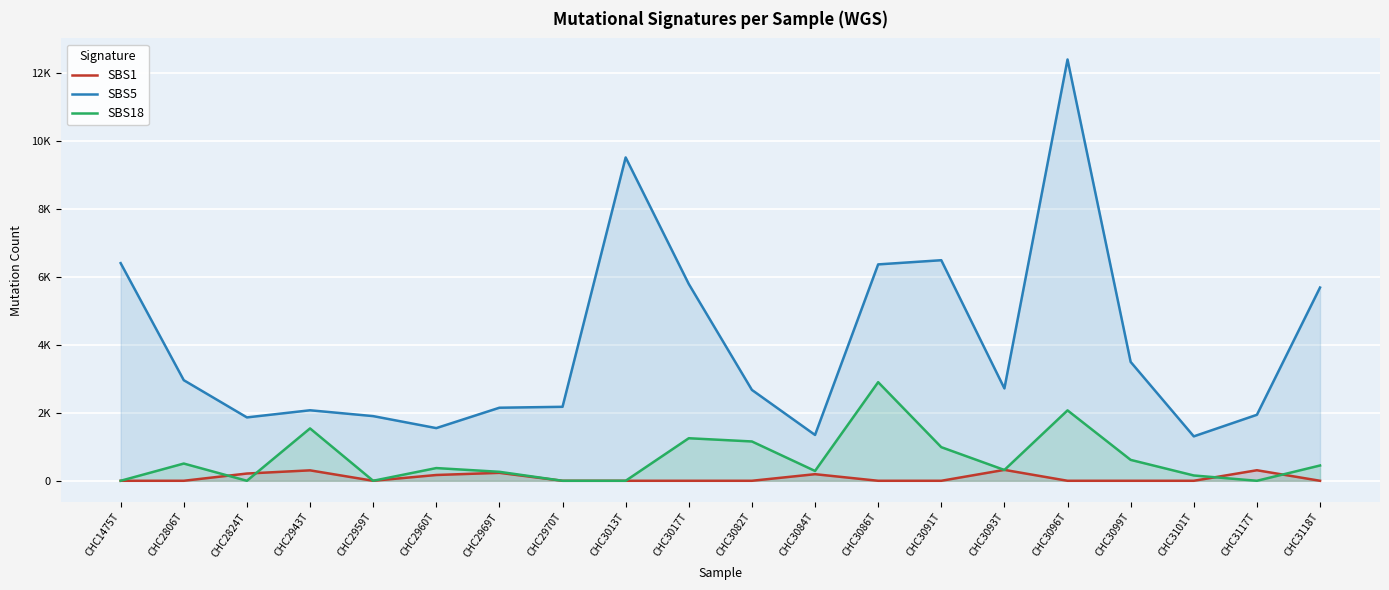

Rank the categories by SBS1 value from highest to lowest.

CHC3093T, CHC3117T, CHC2943T, CHC2969T, CHC2824T, CHC3084T, CHC2960T, CHC1475T, CHC2806T, CHC2959T, CHC2970T, CHC3013T, CHC3017T, CHC3082T, CHC3086T, CHC3091T, CHC3096T, CHC3099T, CHC3101T, CHC3118T